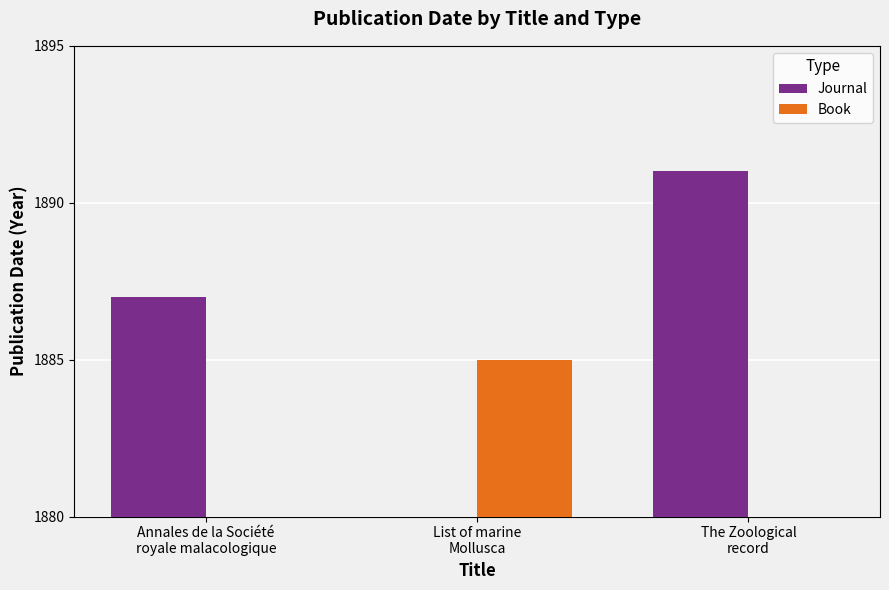

What position from the left is The Zoological
record?

3